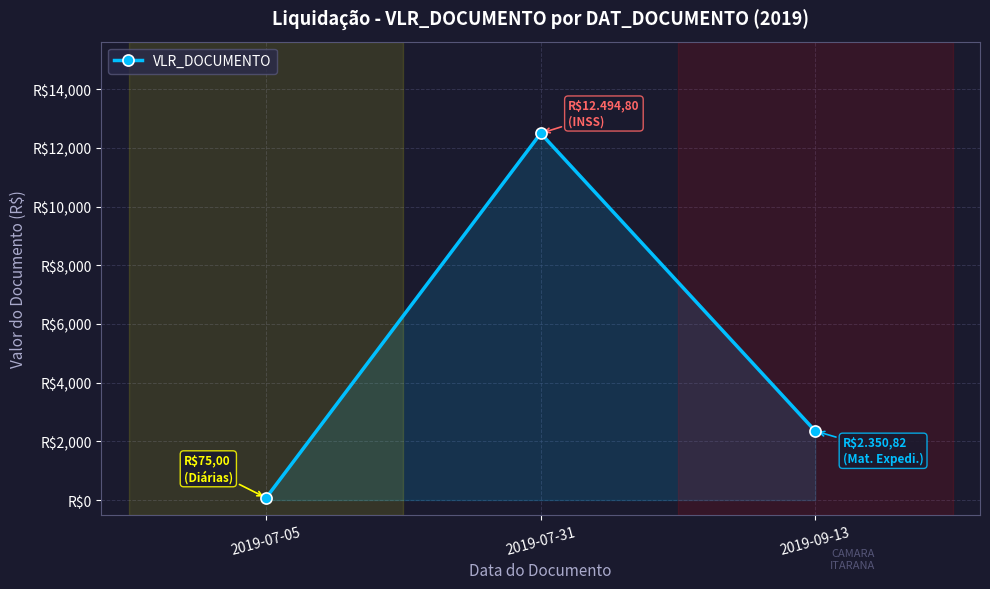

Reading left to right, list all the values displayed in this chart.

2019-07-05=75.0	2019-07-31=12494.8	2019-09-13=2350.8